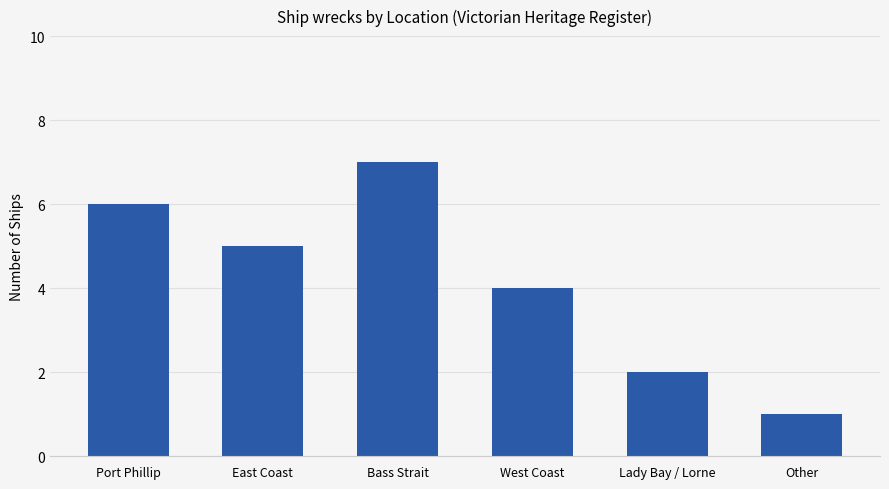

Which category has the lowest value across all series?

Other